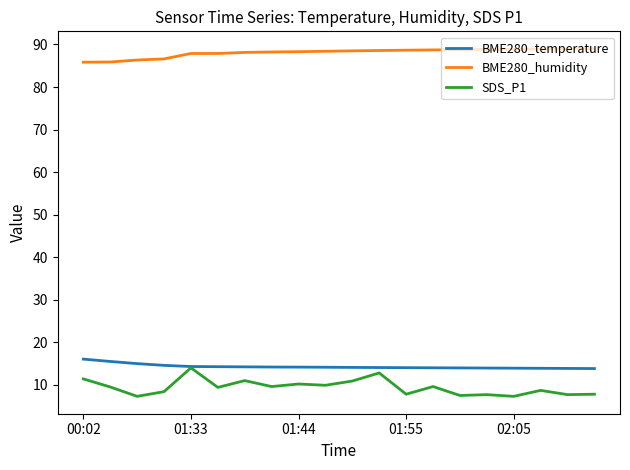

What is the smallest value displayed?

7.3